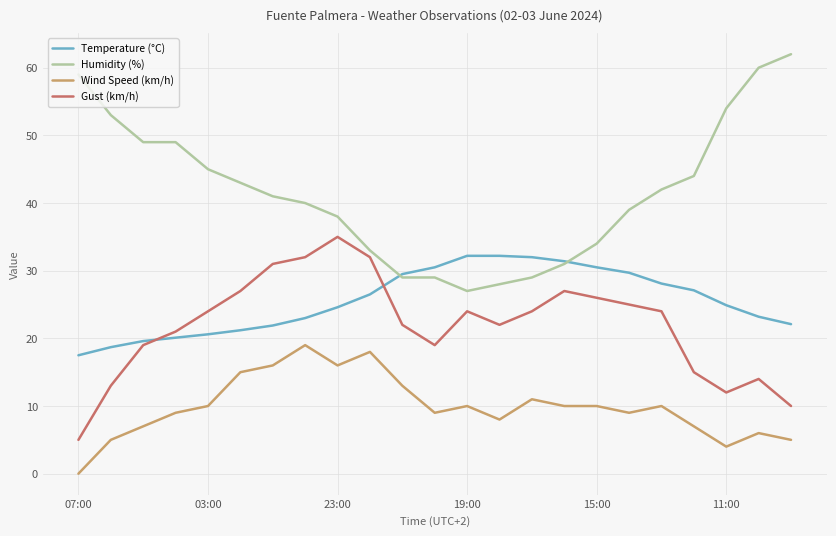

What is the maximum value for Wind Speed (km/h)?

19.0